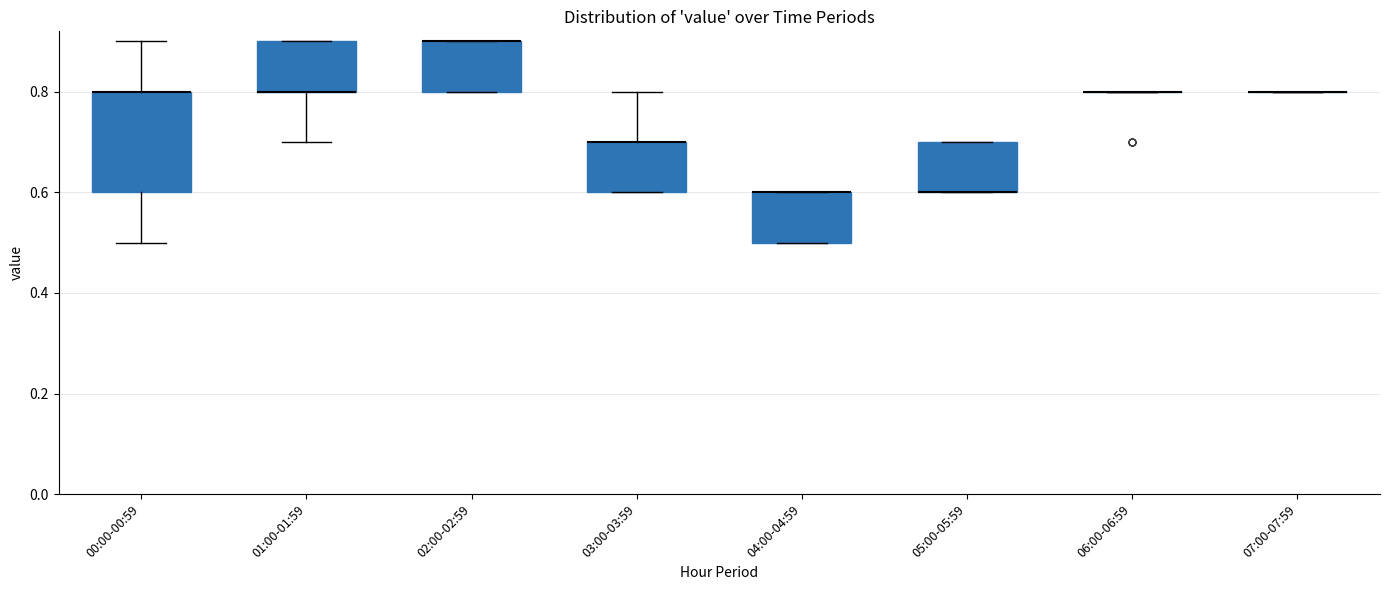

Reading left to right, read every box against the y-axis: the position of its median line, the range the box covers, and the ends of its whiskers. The values are not printed on the chart, so give them approximately, as read against the axis.

00:00-00:59: median 0.8 (drawn on the box's upper edge), box 0.6 to 0.8, whiskers 0.5 to 0.9
01:00-01:59: median 0.8 (drawn on the box's lower edge), box 0.8 to 0.9, whiskers 0.7 to 0.9
02:00-02:59: median 0.9 (drawn on the box's upper edge), box 0.8 to 0.9, whiskers 0.8 to 0.9
03:00-03:59: median 0.7 (drawn on the box's upper edge), box 0.6 to 0.7, whiskers 0.6 to 0.8
04:00-04:59: median 0.6 (drawn on the box's upper edge), box 0.5 to 0.6, whiskers 0.5 to 0.6
05:00-05:59: median 0.6 (drawn on the box's lower edge), box 0.6 to 0.7, whiskers 0.6 to 0.7
06:00-06:59: box collapsed to a line at 0.8, whiskers 0.8 to 0.8
07:00-07:59: box collapsed to a line at 0.8, whiskers 0.8 to 0.8